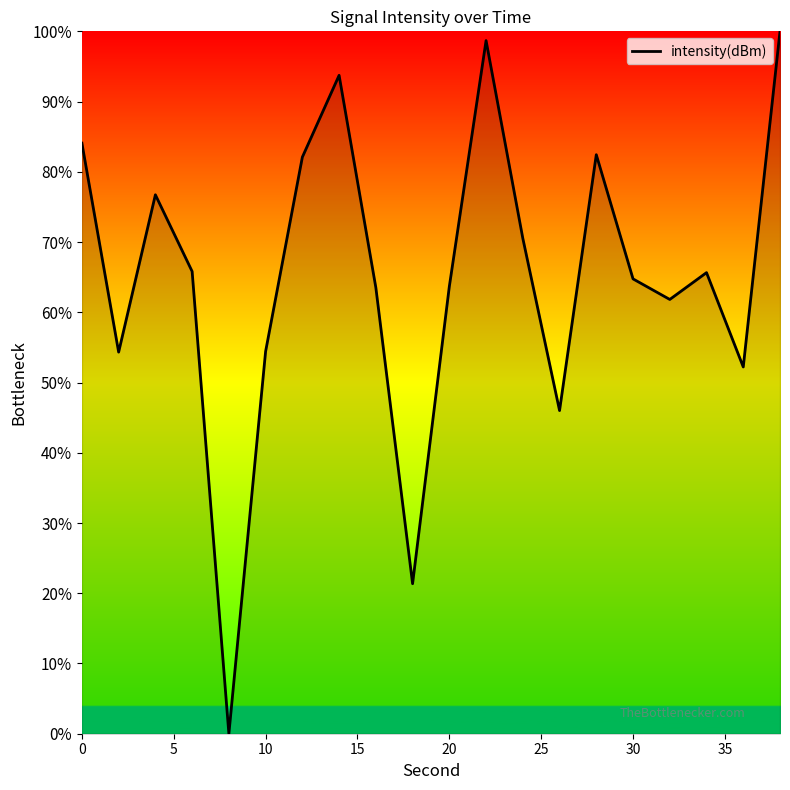

Is this an area chart (filled region under the line)?

Yes